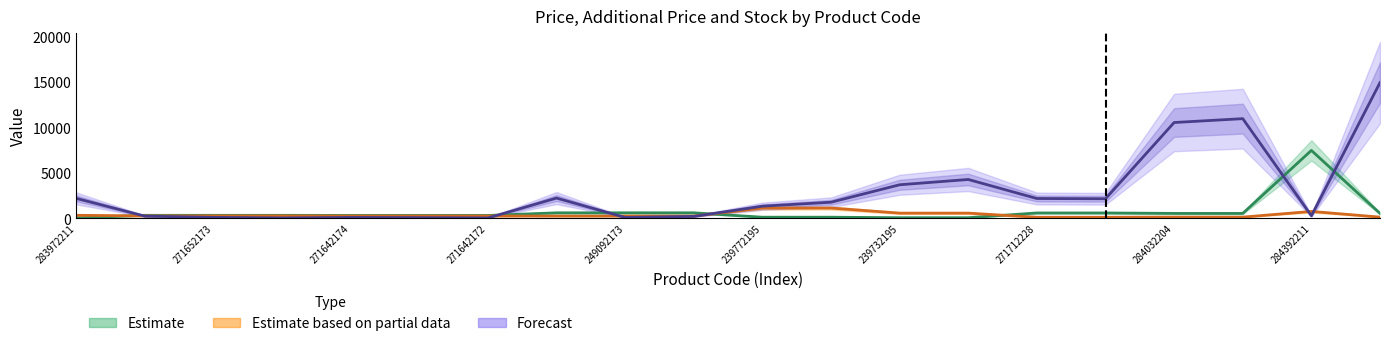

What is the value of the Залишок point at the 11th from the left?

1321.1